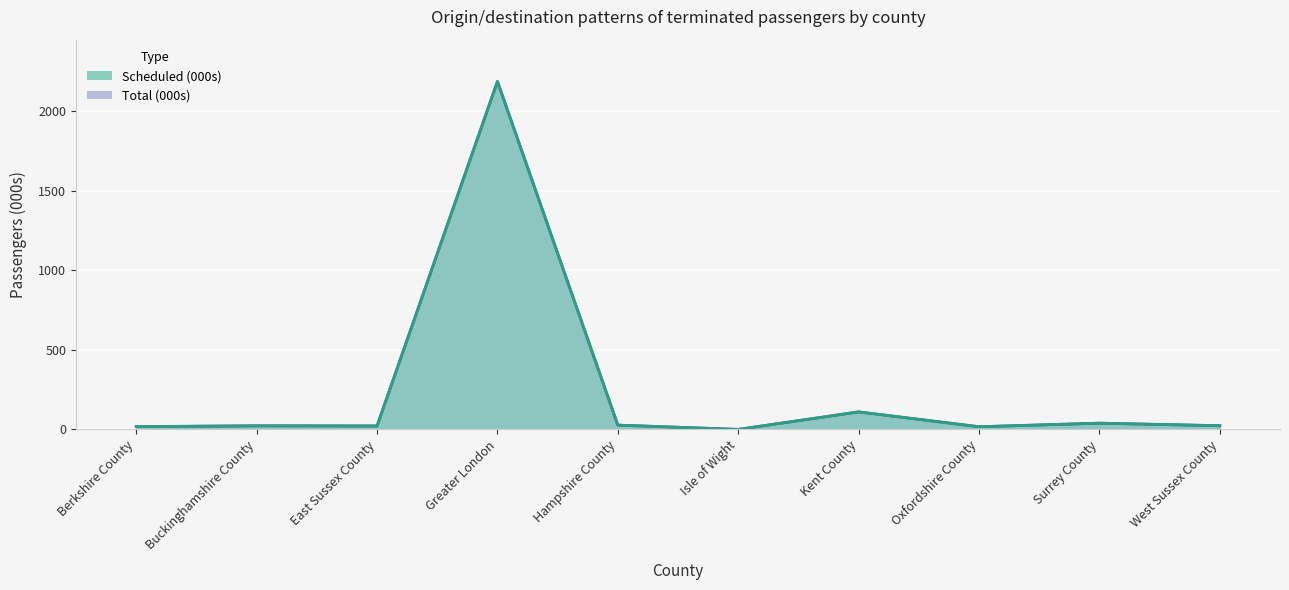

Rank the series at Berkshire County from lowest to highest value.

Scheduled (000s), Total (000s)